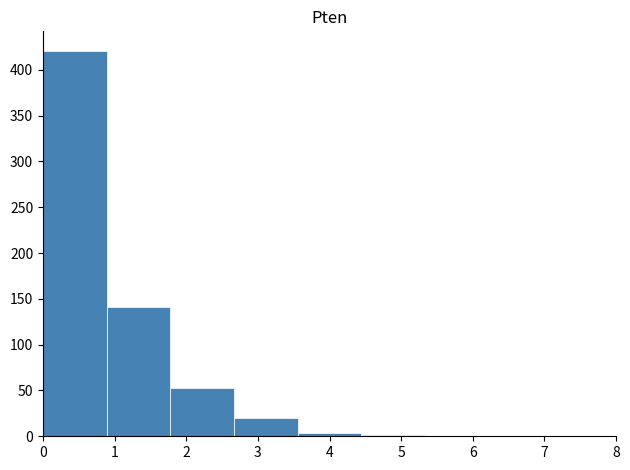

Reading left to right, transcribe this chart: for each bar, give the range it covers on the x-axis and its height. Neither the bar edges nor the heights are printed on the chart, so give them approximately, as read against the axes.

0.0 to 0.9: 420
0.9 to 1.8: 140
1.8 to 2.7: 55
2.7 to 3.6: 20
3.6 to 4.4: under 5
4.4 to 5.3: under 5
5.3 to 6.2: 0
6.2 to 7.1: 0
7.1 to 8.0: 0